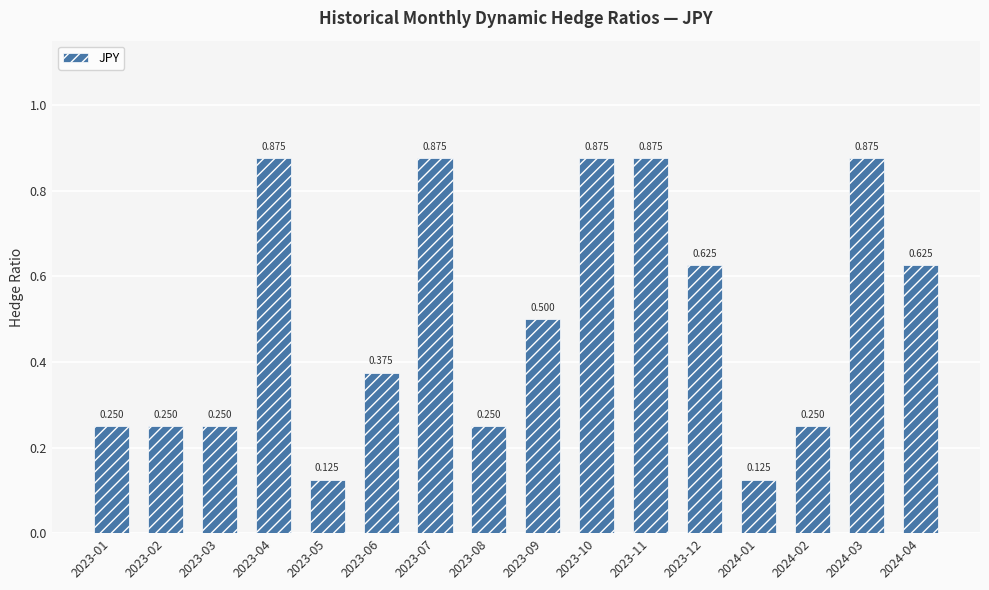

What is the sum of all values?

8.0